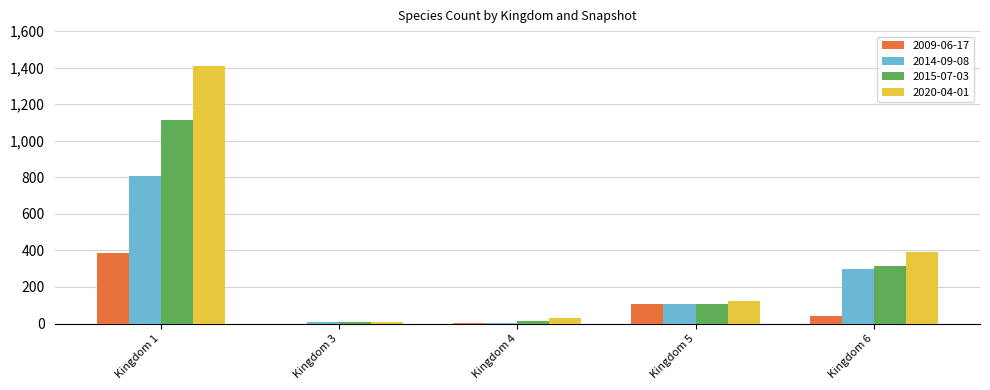

Count the number of categories in the chart.

5